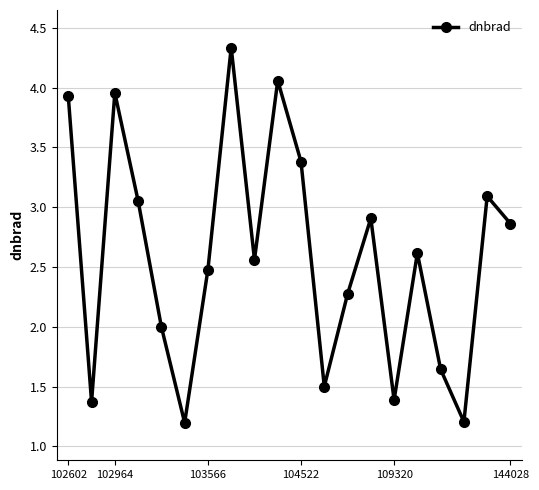

What is the sum of all values?

51.8